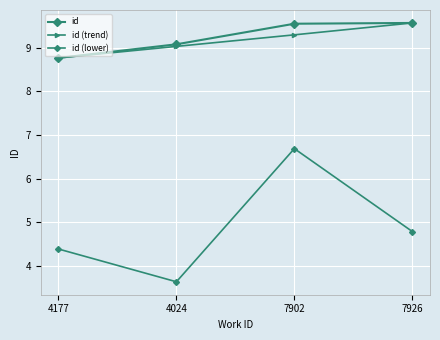

Does the chart have visible grid lines?

Yes